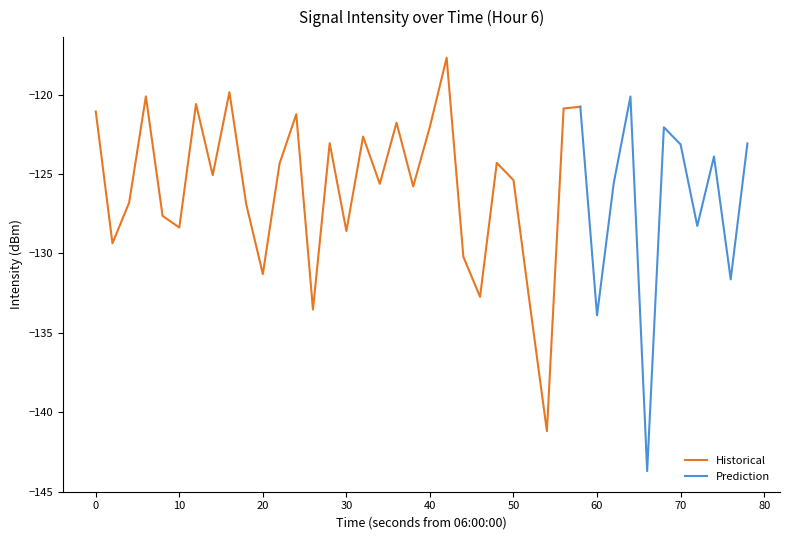

Is it true that the value at 2 is -181.2?

False